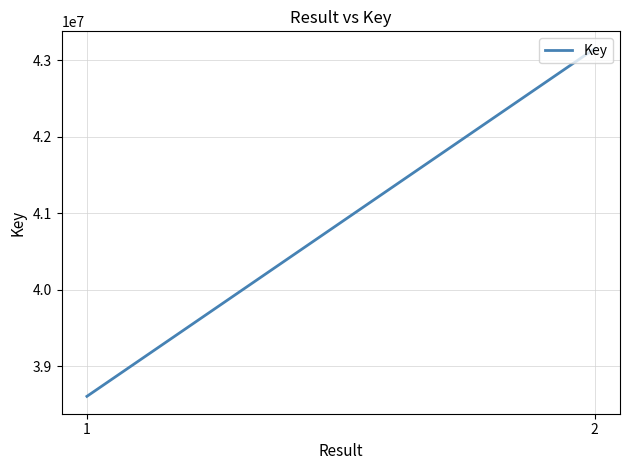

How many lines are shown in the chart?

1